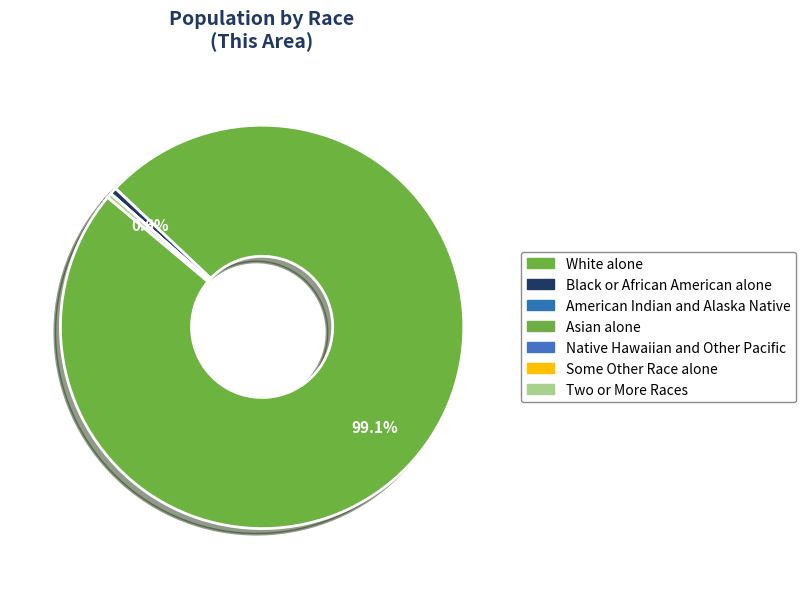

Which has a higher value, Native Hawaiian and Other Pacific or Asian alone?

Native Hawaiian and Other Pacific